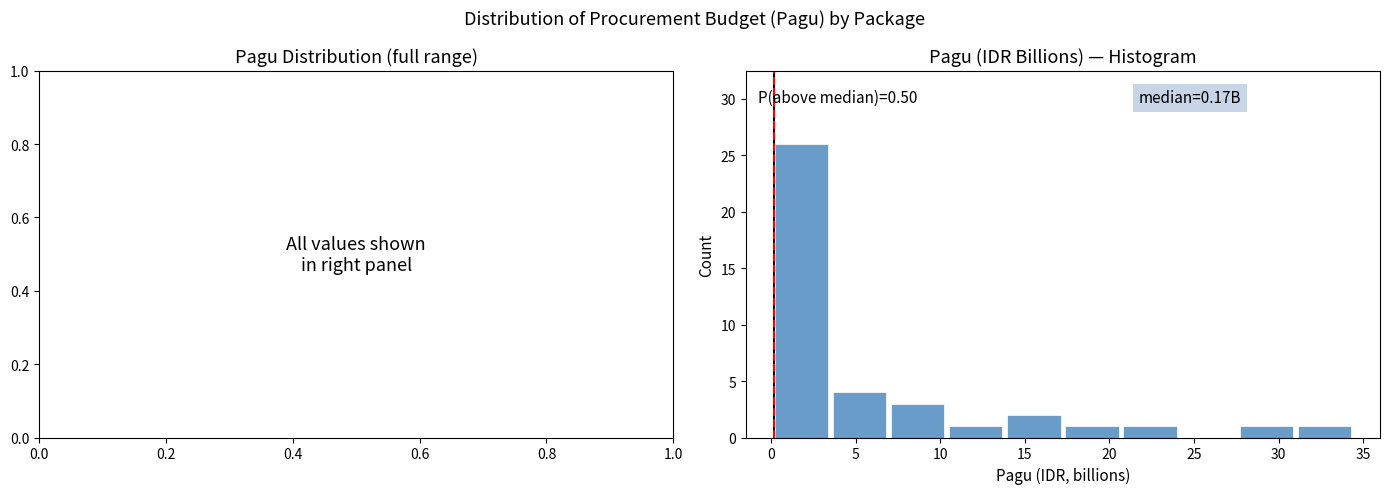

Over which range of the x-axis is the bar tallest?

0.0 to 3.5